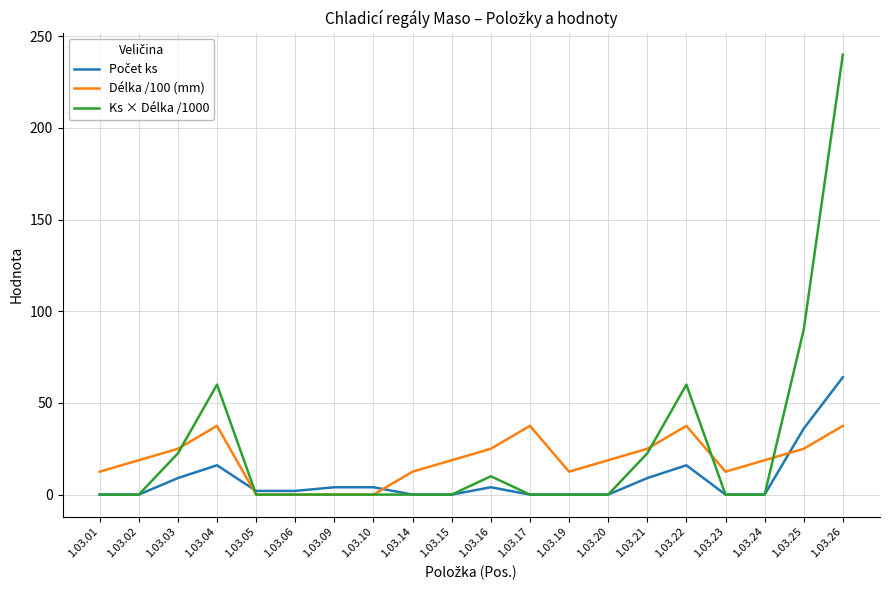

Which series has the largest total across all categories?

Ks × Délka /1000